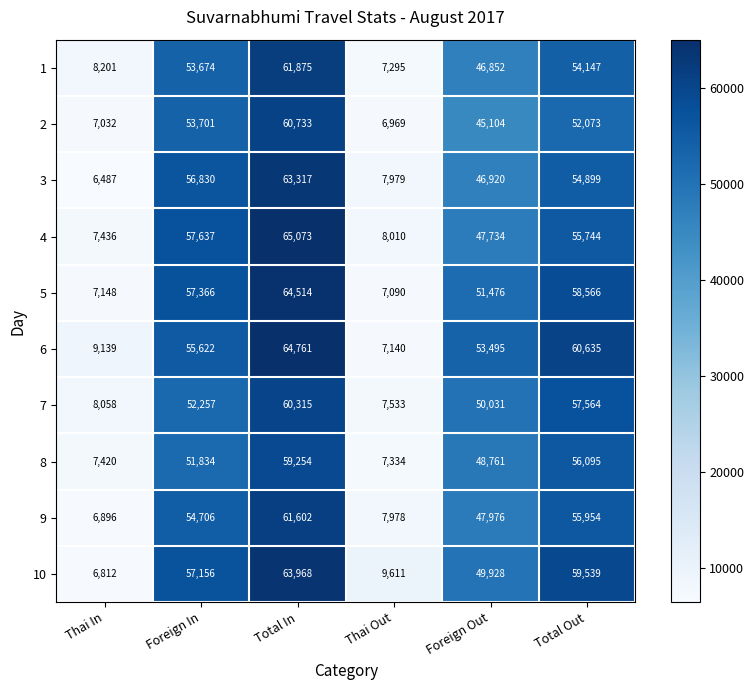

The 4 series shows 65073 at Total In. True or false?

True